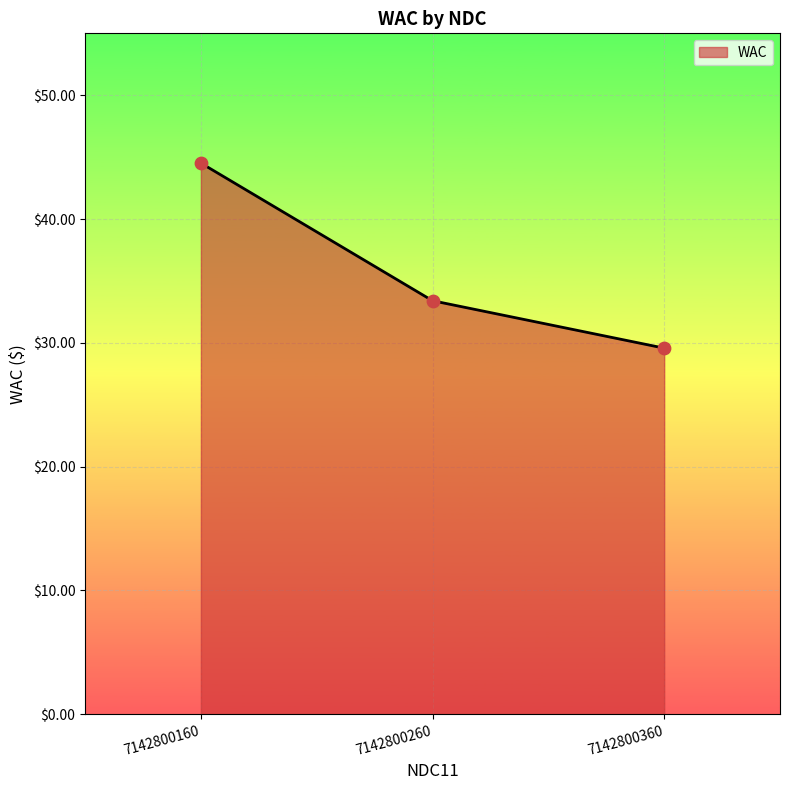

Between 7142800360 and 7142800160, which is larger?

7142800160